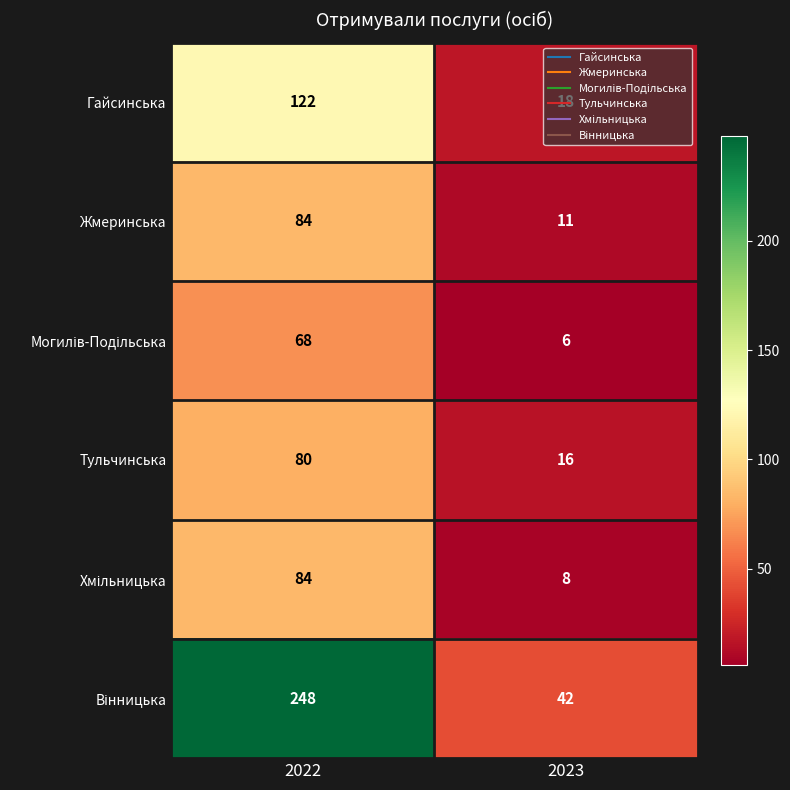

True or false: Тульчинська has a value of 4 at 2023.

False